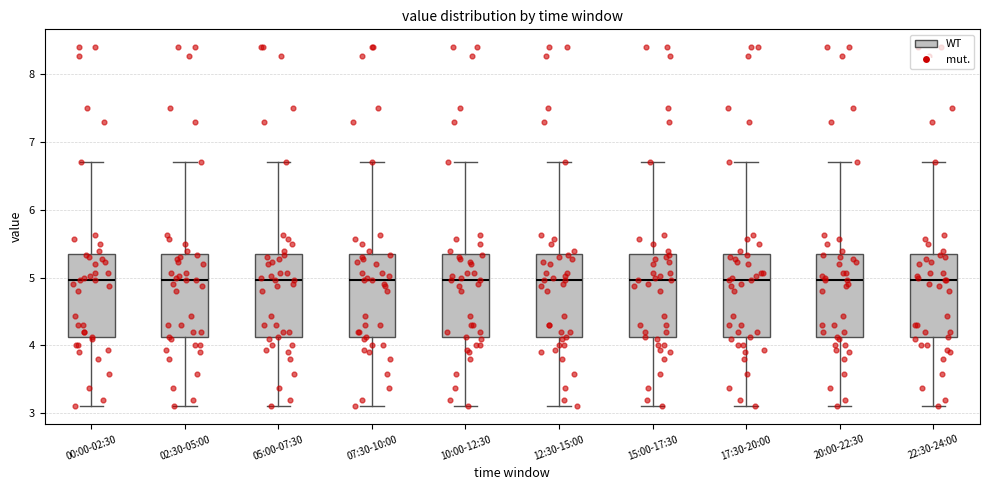

Reading left to right, transcribe this box plot: for each box, give where its median line is, the range the box spans, and where its two whiskers end, as read against the y-axis. The values are not printed on the chart, so give them approximately, as read against the axis.

00:00-02:30: median 5.0, box 4.1 to 5.3, whiskers 3.1 to 6.7
02:30-05:00: median 5.0, box 4.1 to 5.3, whiskers 3.1 to 6.7
05:00-07:30: median 5.0, box 4.1 to 5.3, whiskers 3.1 to 6.7
07:30-10:00: median 5.0, box 4.1 to 5.3, whiskers 3.1 to 6.7
10:00-12:30: median 5.0, box 4.1 to 5.3, whiskers 3.1 to 6.7
12:30-15:00: median 5.0, box 4.1 to 5.3, whiskers 3.1 to 6.7
15:00-17:30: median 5.0, box 4.1 to 5.3, whiskers 3.1 to 6.7
17:30-20:00: median 5.0, box 4.1 to 5.3, whiskers 3.1 to 6.7
20:00-22:30: median 5.0, box 4.1 to 5.3, whiskers 3.1 to 6.7
22:30-24:00: median 5.0, box 4.1 to 5.3, whiskers 3.1 to 6.7